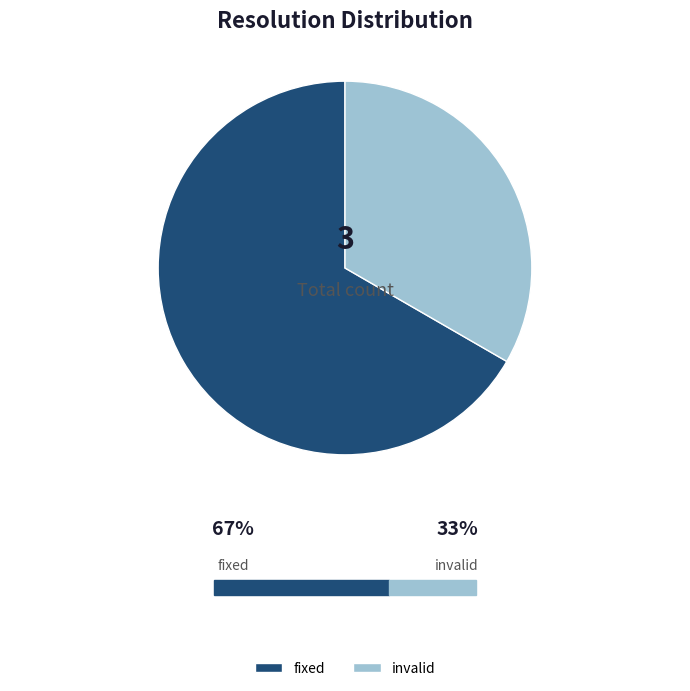

What is the largest slice in the pie chart?

fixed